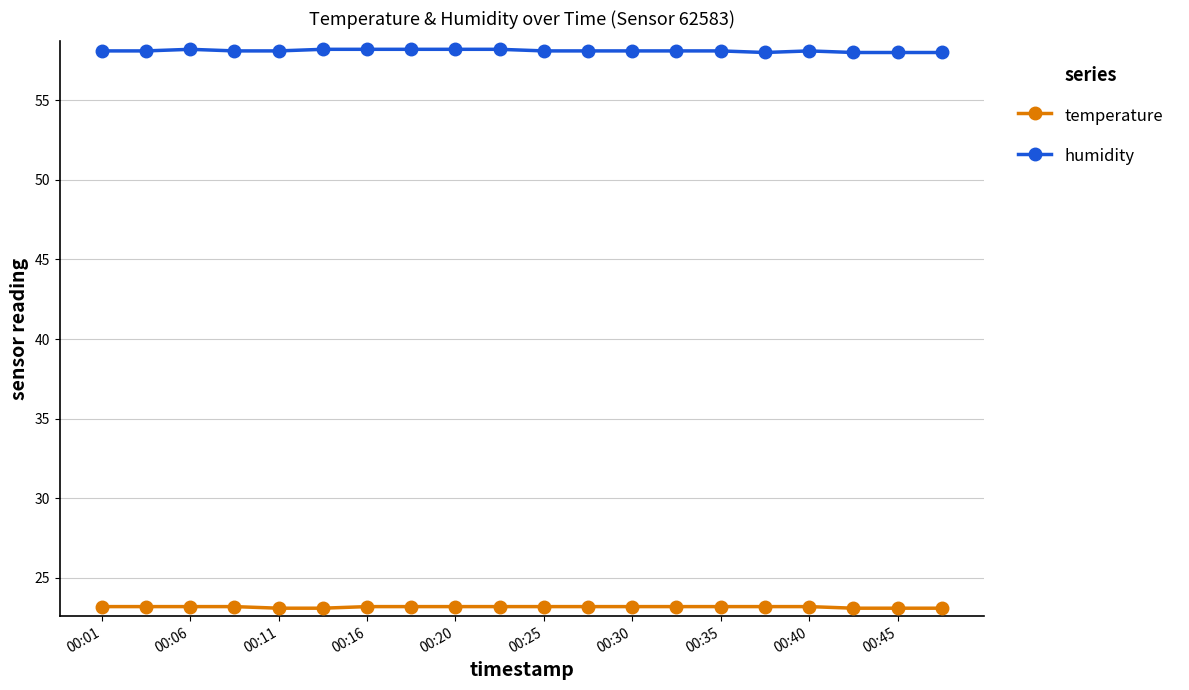

What is the smallest value displayed?

23.1